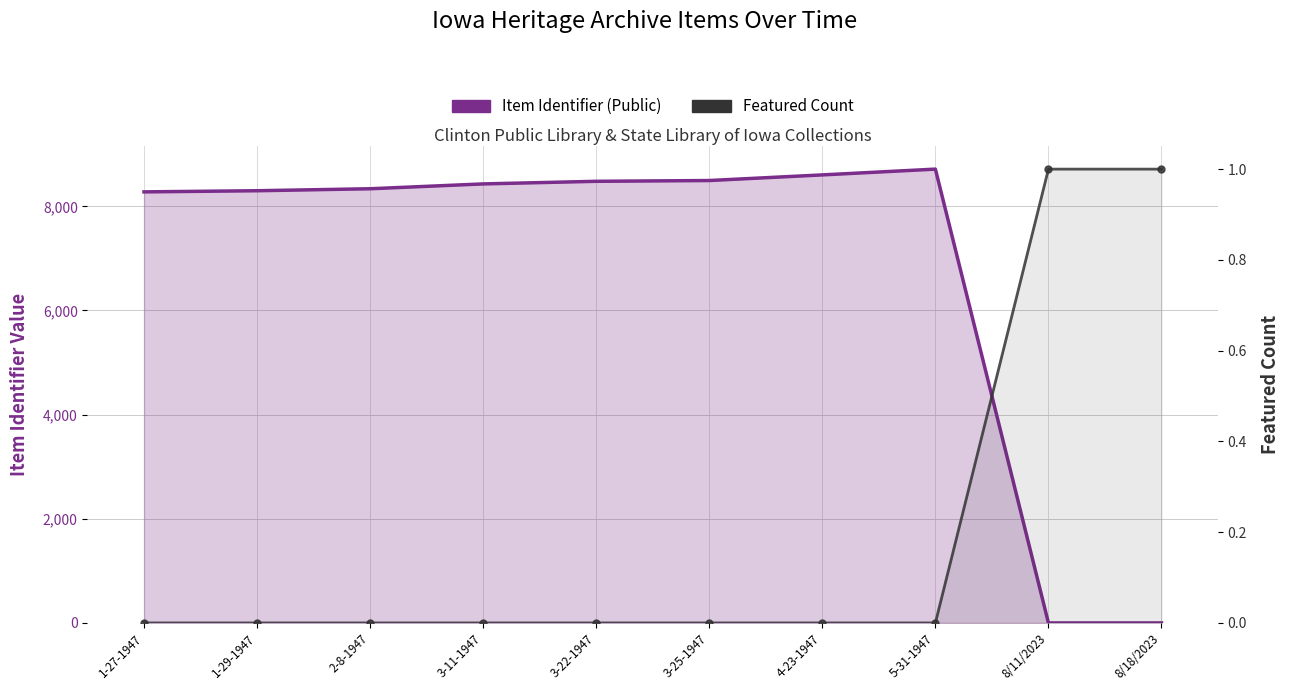

Count the Featured Count values in the range 0 to 1.

10